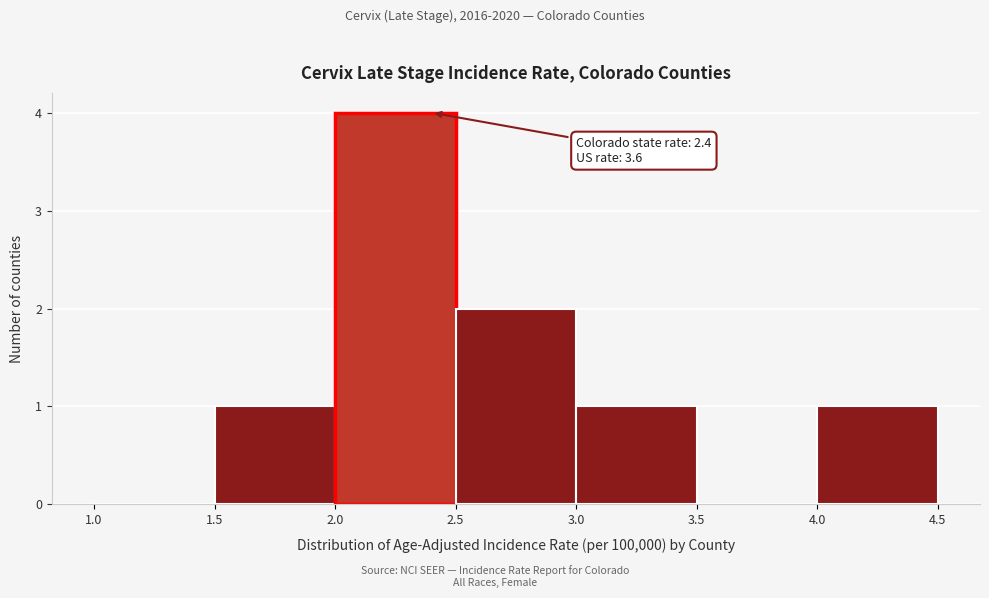

Over which range of the x-axis is the bar tallest?

2.0 to 2.5